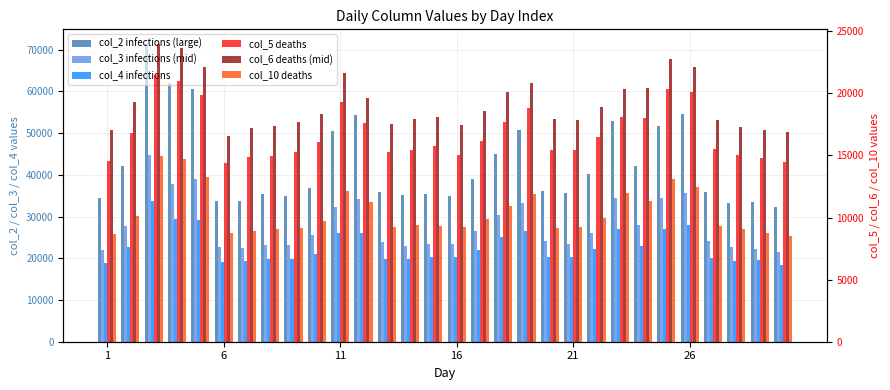

Which series has the largest range (max minus min)?

col_2 infections (large)